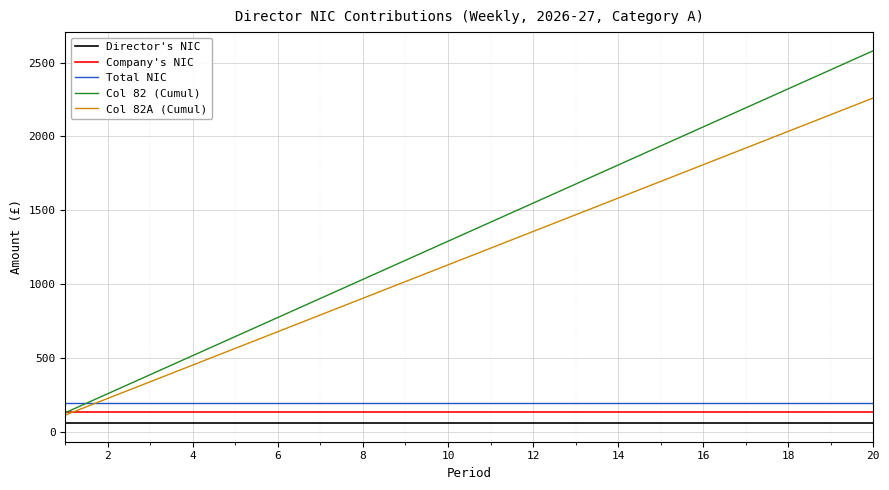

True or false: Director's NIC and Col 82A (Cumul) cross at least once.

False